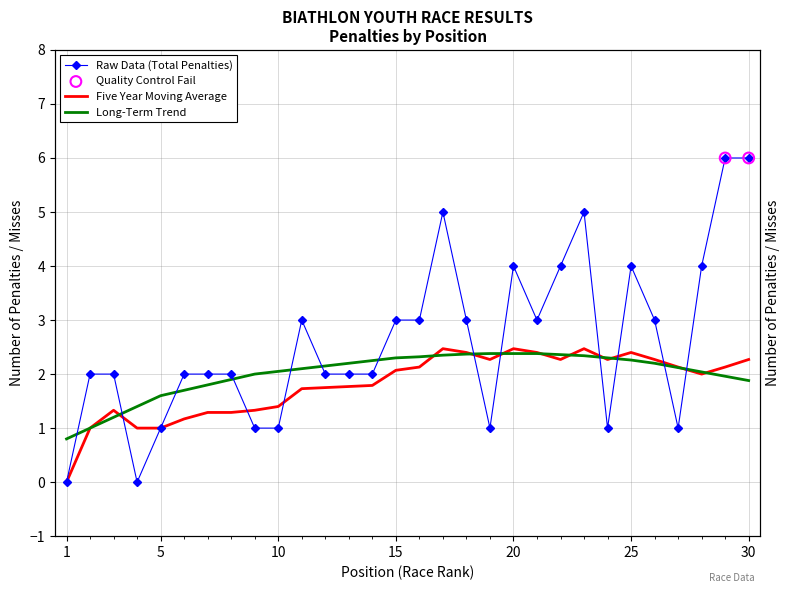

Which series has the widest spread of Y values?

Total Penalties (T)